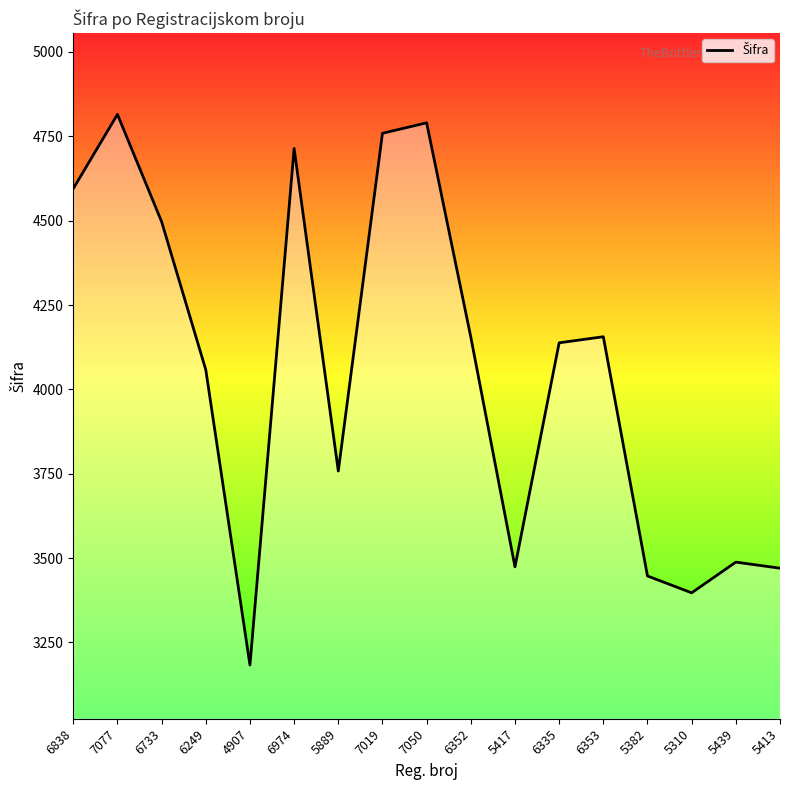

What position from the left is 6335?

12